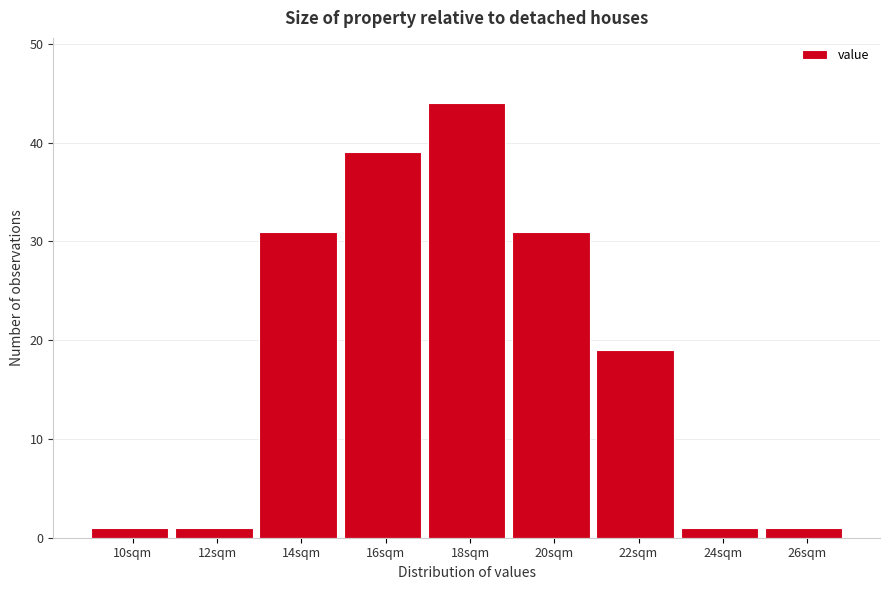

Reading left to right, transcribe all the data shown in this chart.

1	1	31	39	44	31	19	1	1